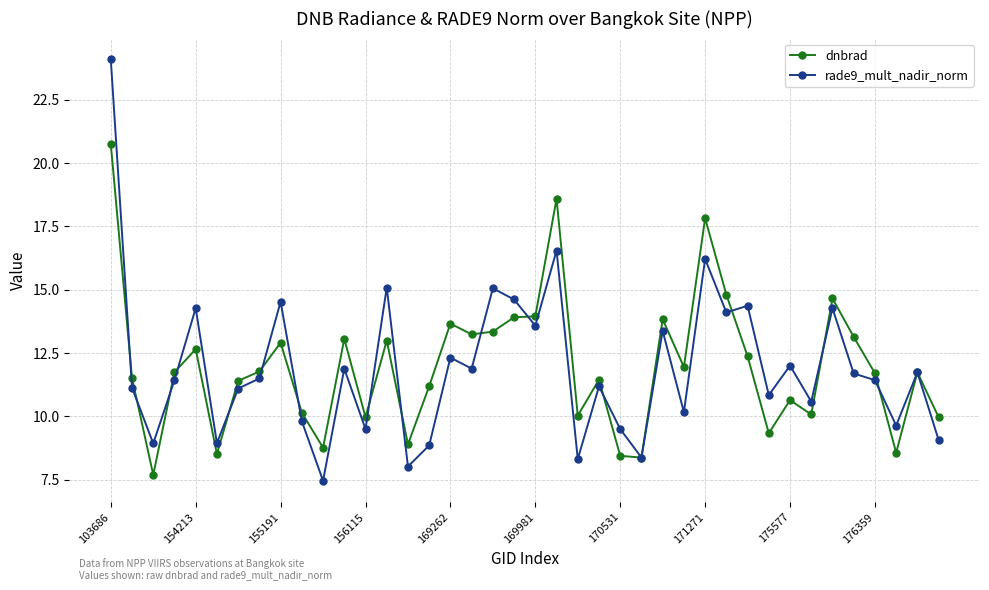

Rank the series by their maximum value, from lowest to highest.

dnbrad, rade9_mult_nadir_norm